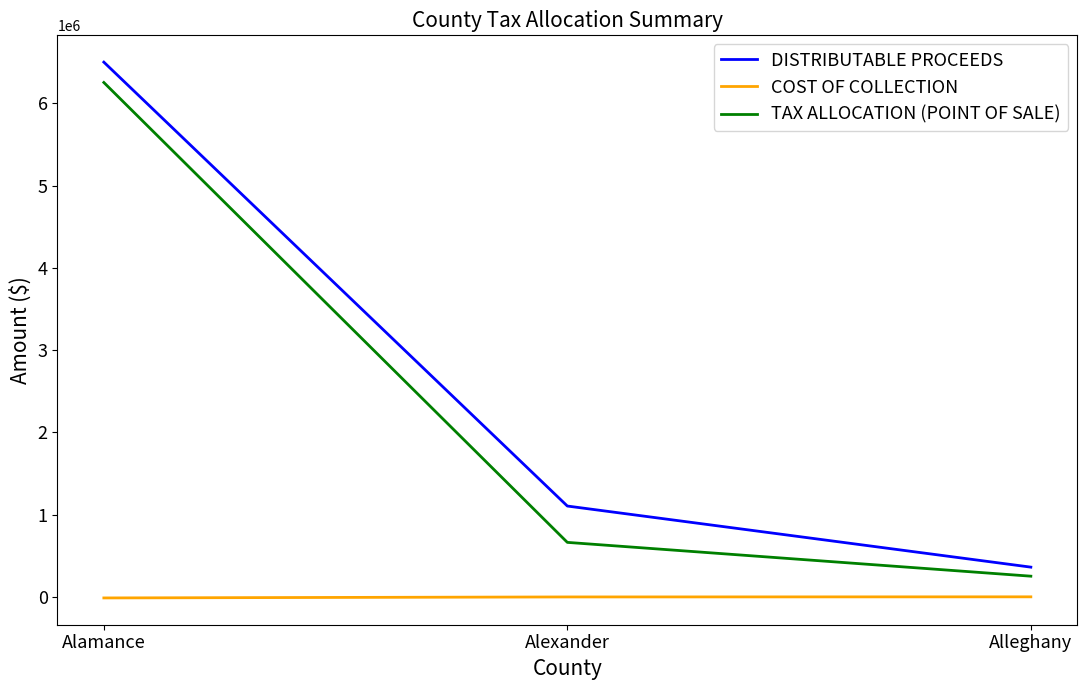

At which category is the sum across all series the highest?

Alamance